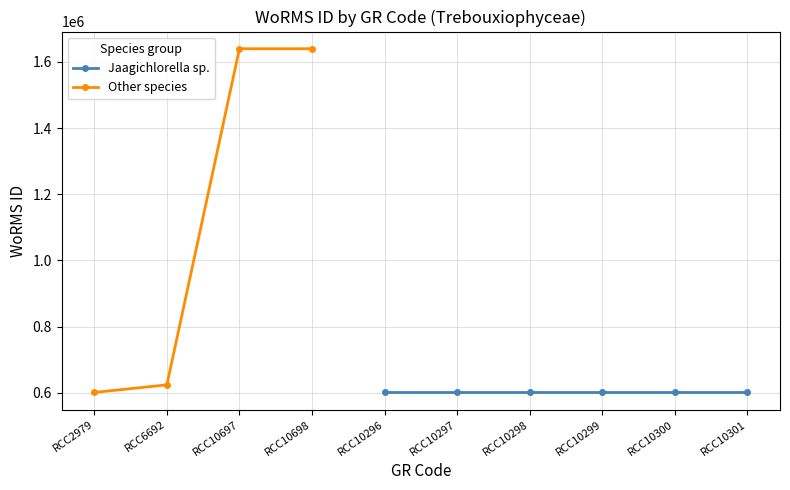

What is the sum of the values at RCC6692 and RCC10698?

2263383